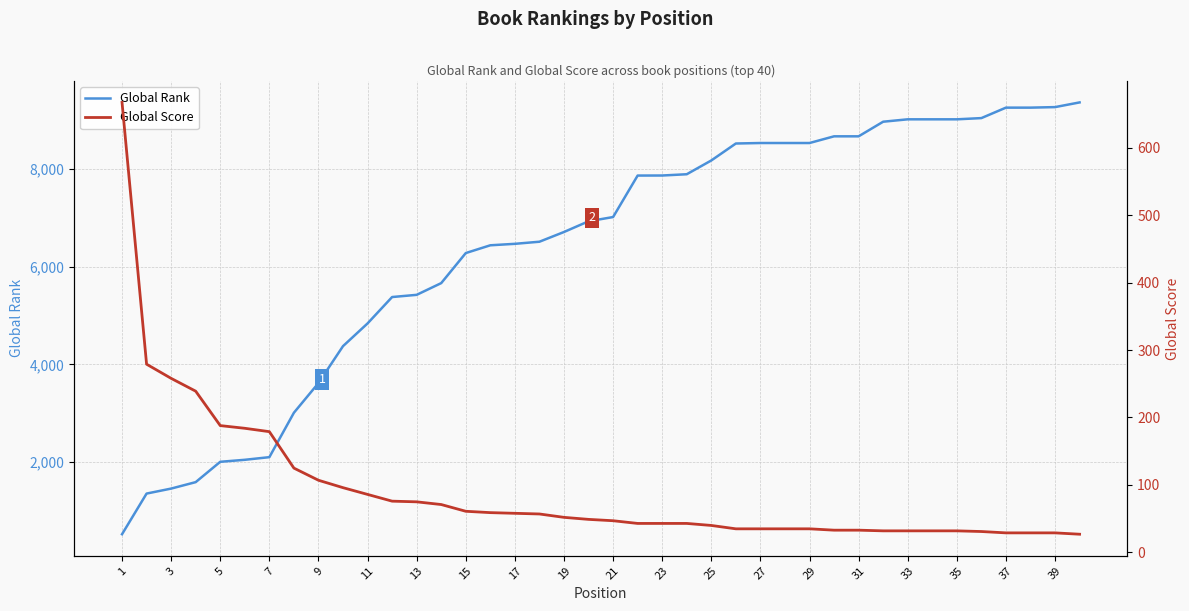

Reading left to right, list all the values displayed in this chart.

Global Rank: 525	1357	1459	1591	2007	2048	2102	3011	3618	4374	4839	5379	5424	5664	6279	6438	6468	6511	6710	6929	7016	7865	7866	7892	8174	8521	8531	8531	8531	8668	8668	8967	9016	9016	9016	9041	9255	9255	9266	9362
Global Score: 667	279	258	239	188	184	179	125	107	96	86	76	75	71	61	59	58	57	52	49	47	43	43	43	40	35	35	35	35	33	33	32	32	32	32	31	29	29	29	27